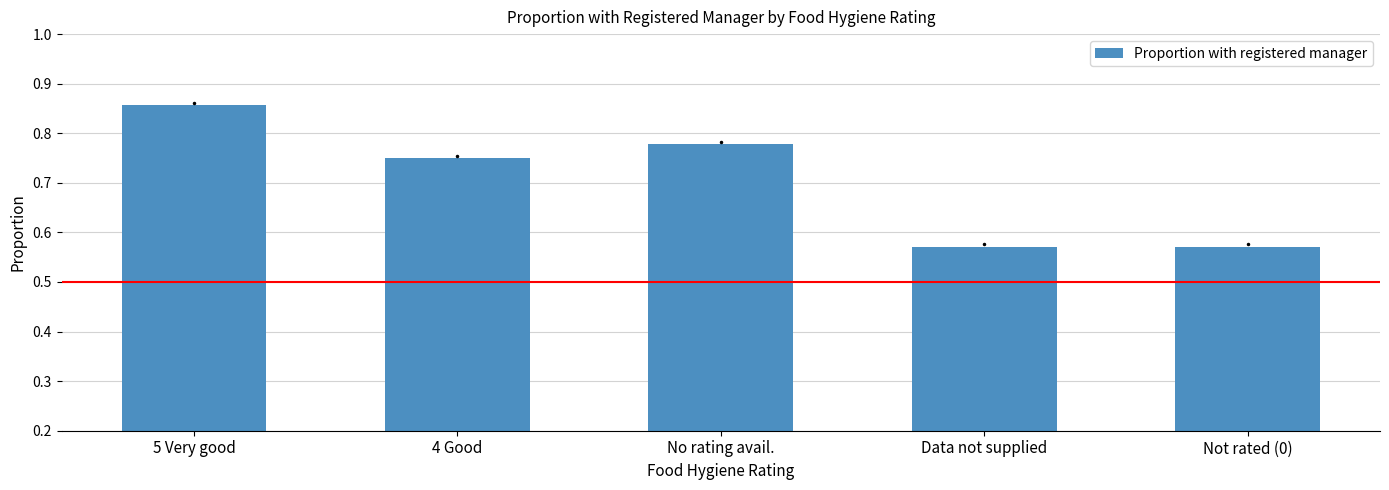

Count the values in the range 0 to 1.

5